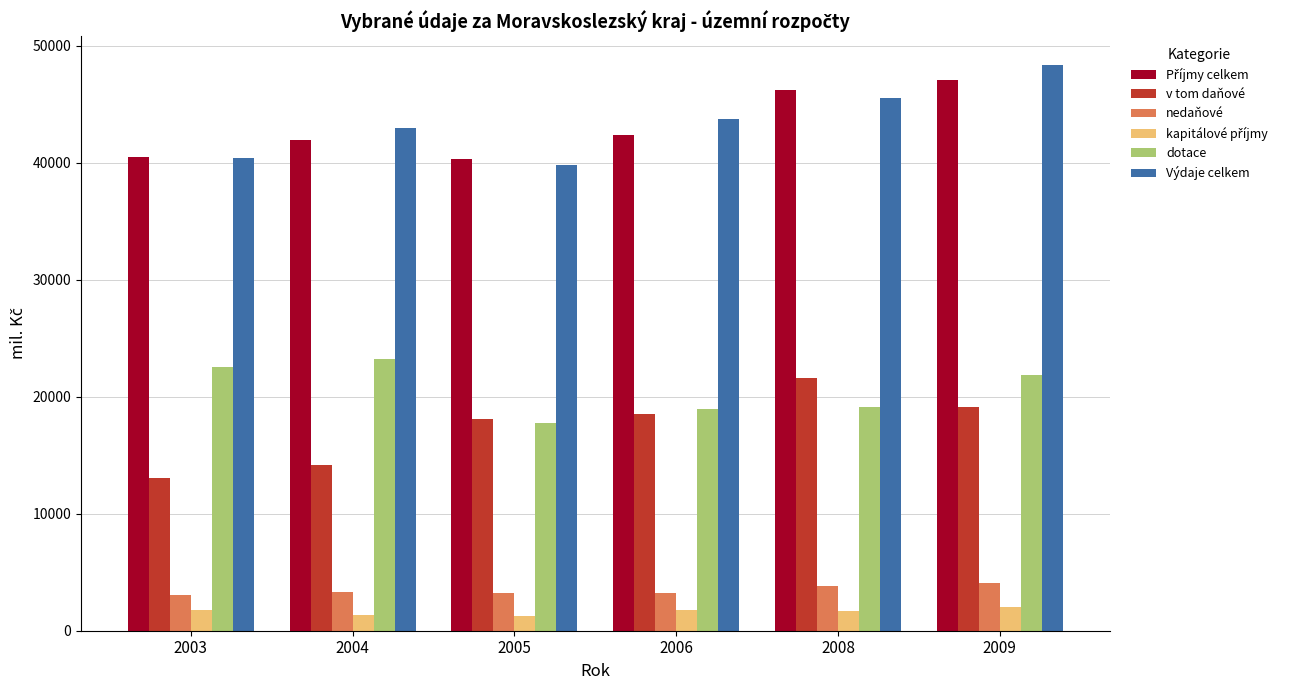

What is the difference between the nedaňové values at 2005 and 2003?

139.7